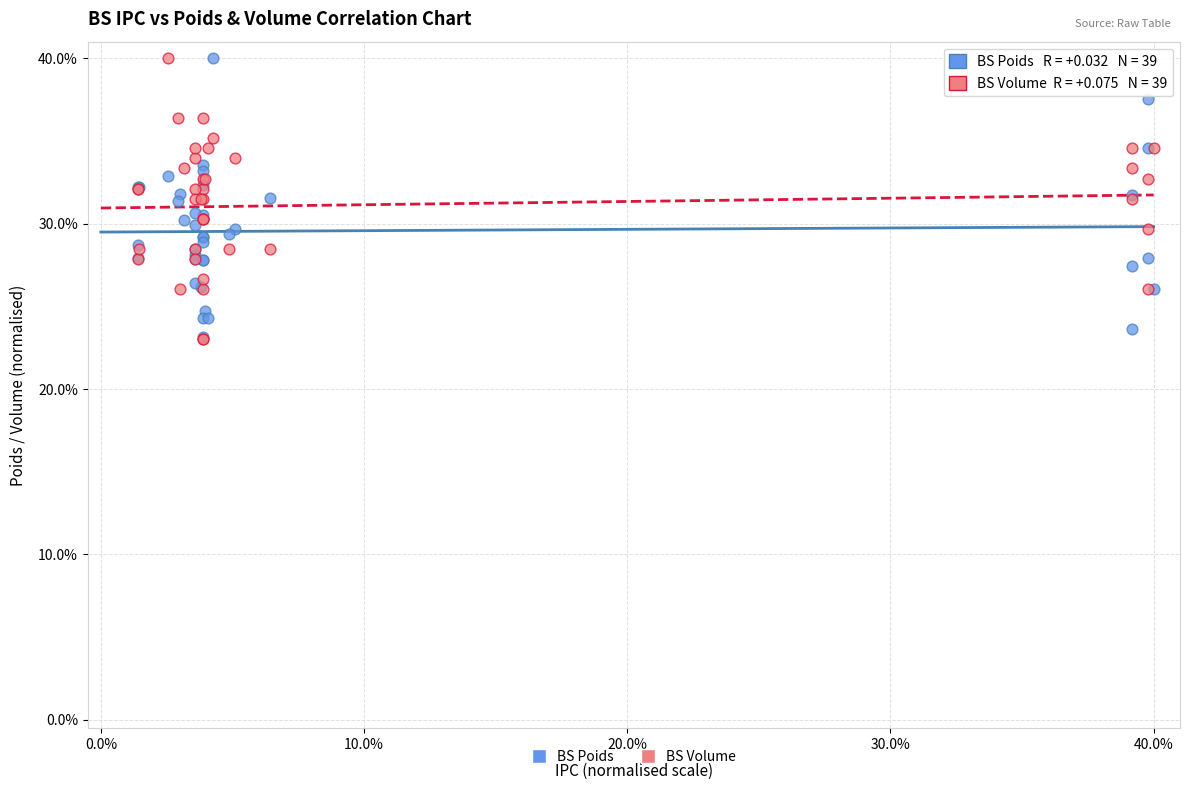

What are all the series names shown in the legend?

BS Poids, BS Volume